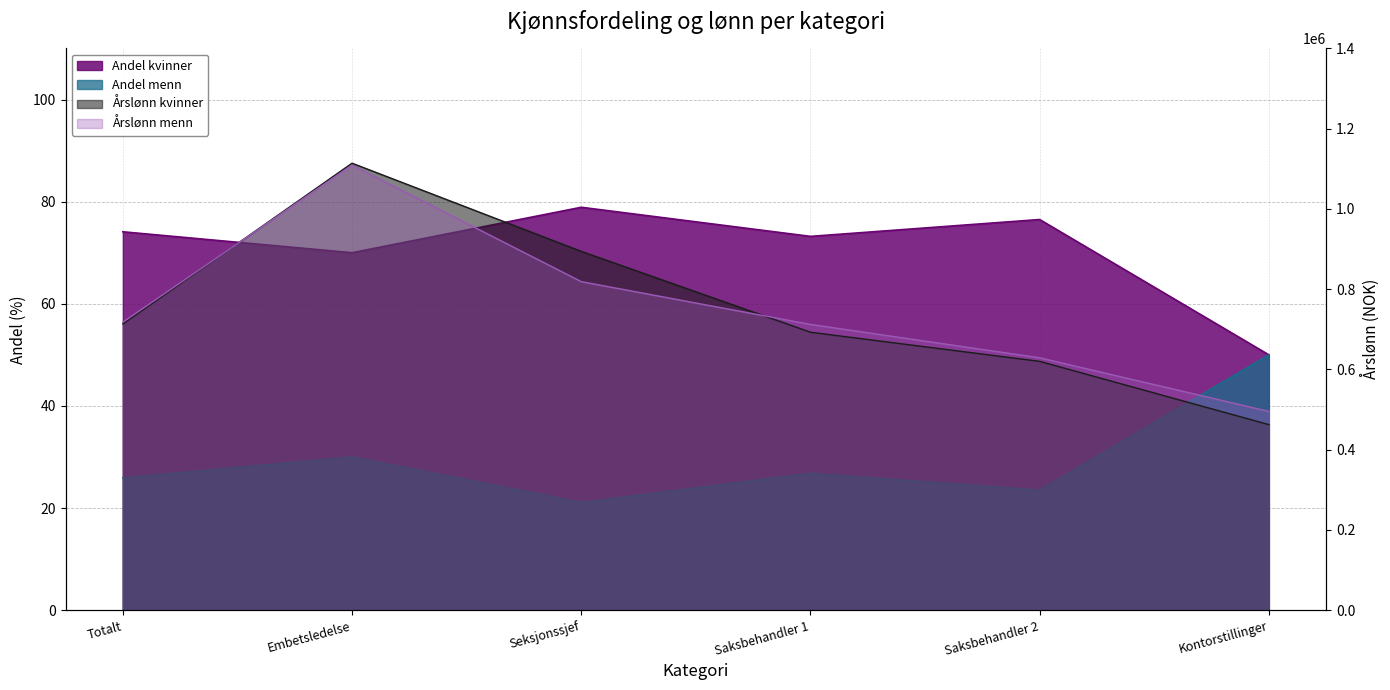

Which series changed the most between Embetsledelse and Saksbehandler 1?

Andel menn